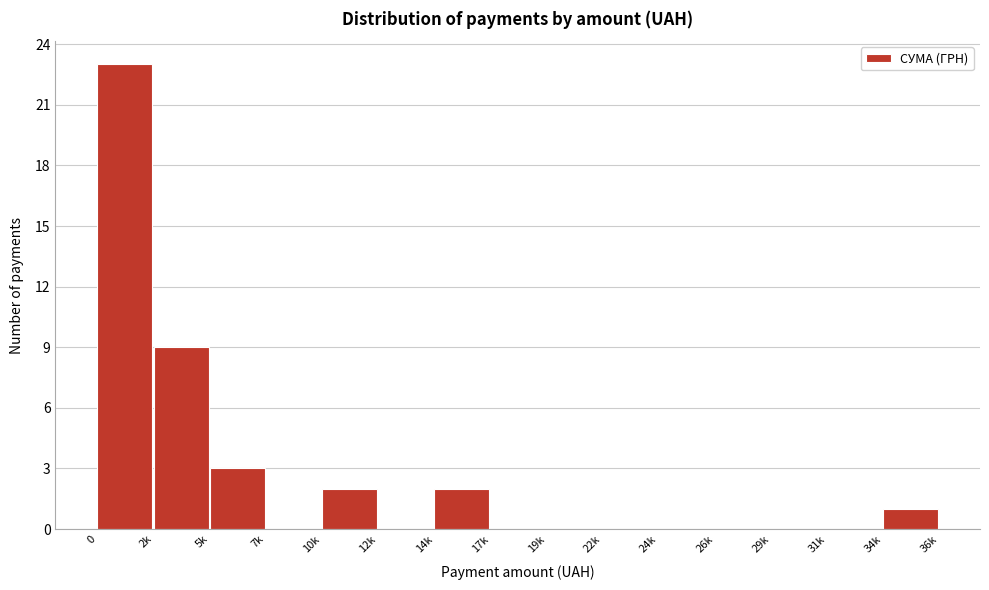

Reading left to right, list all the values displayed in this chart.

0=23	2k=9	5k=3	7k=0	10k=2	12k=0	14k=2	17k=0	19k=0	22k=0	24k=0	26k=0	29k=0	31k=0	34k=1